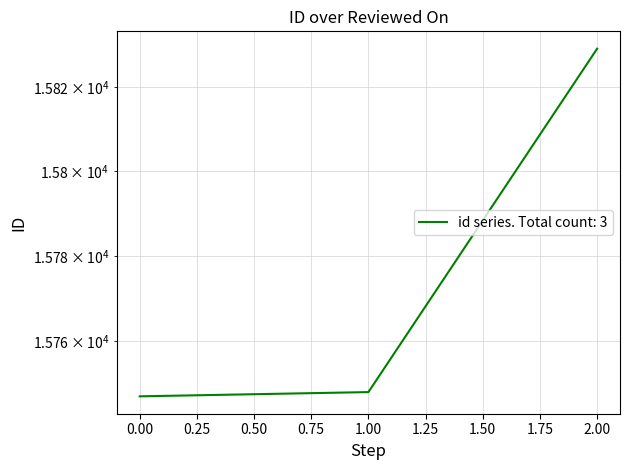

What is the sum of all values?

47324